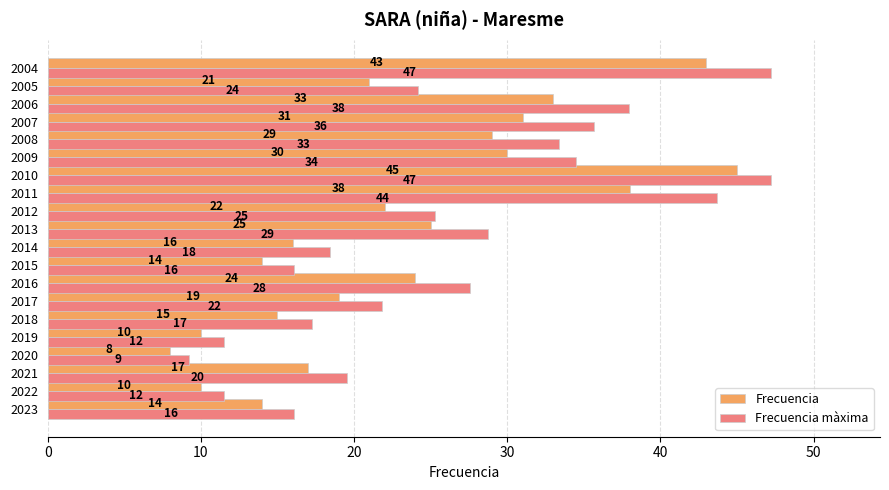

Which series has the largest range (max minus min)?

Frecuencia màxima